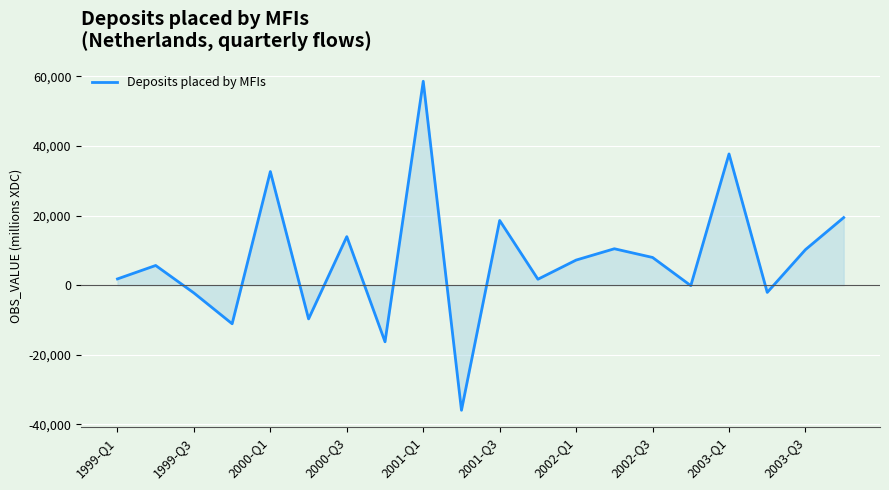

How many lines are shown in the chart?

1